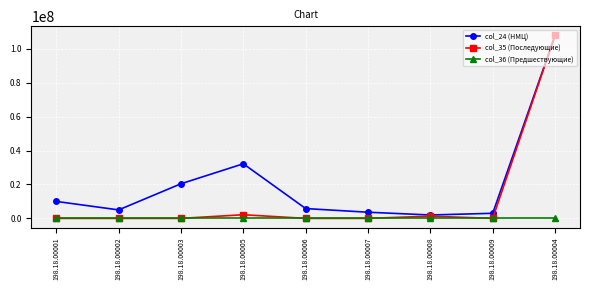

True or false: col_24 (НМЦ) has a value of 32200001.0 at 198.18.00005.

True